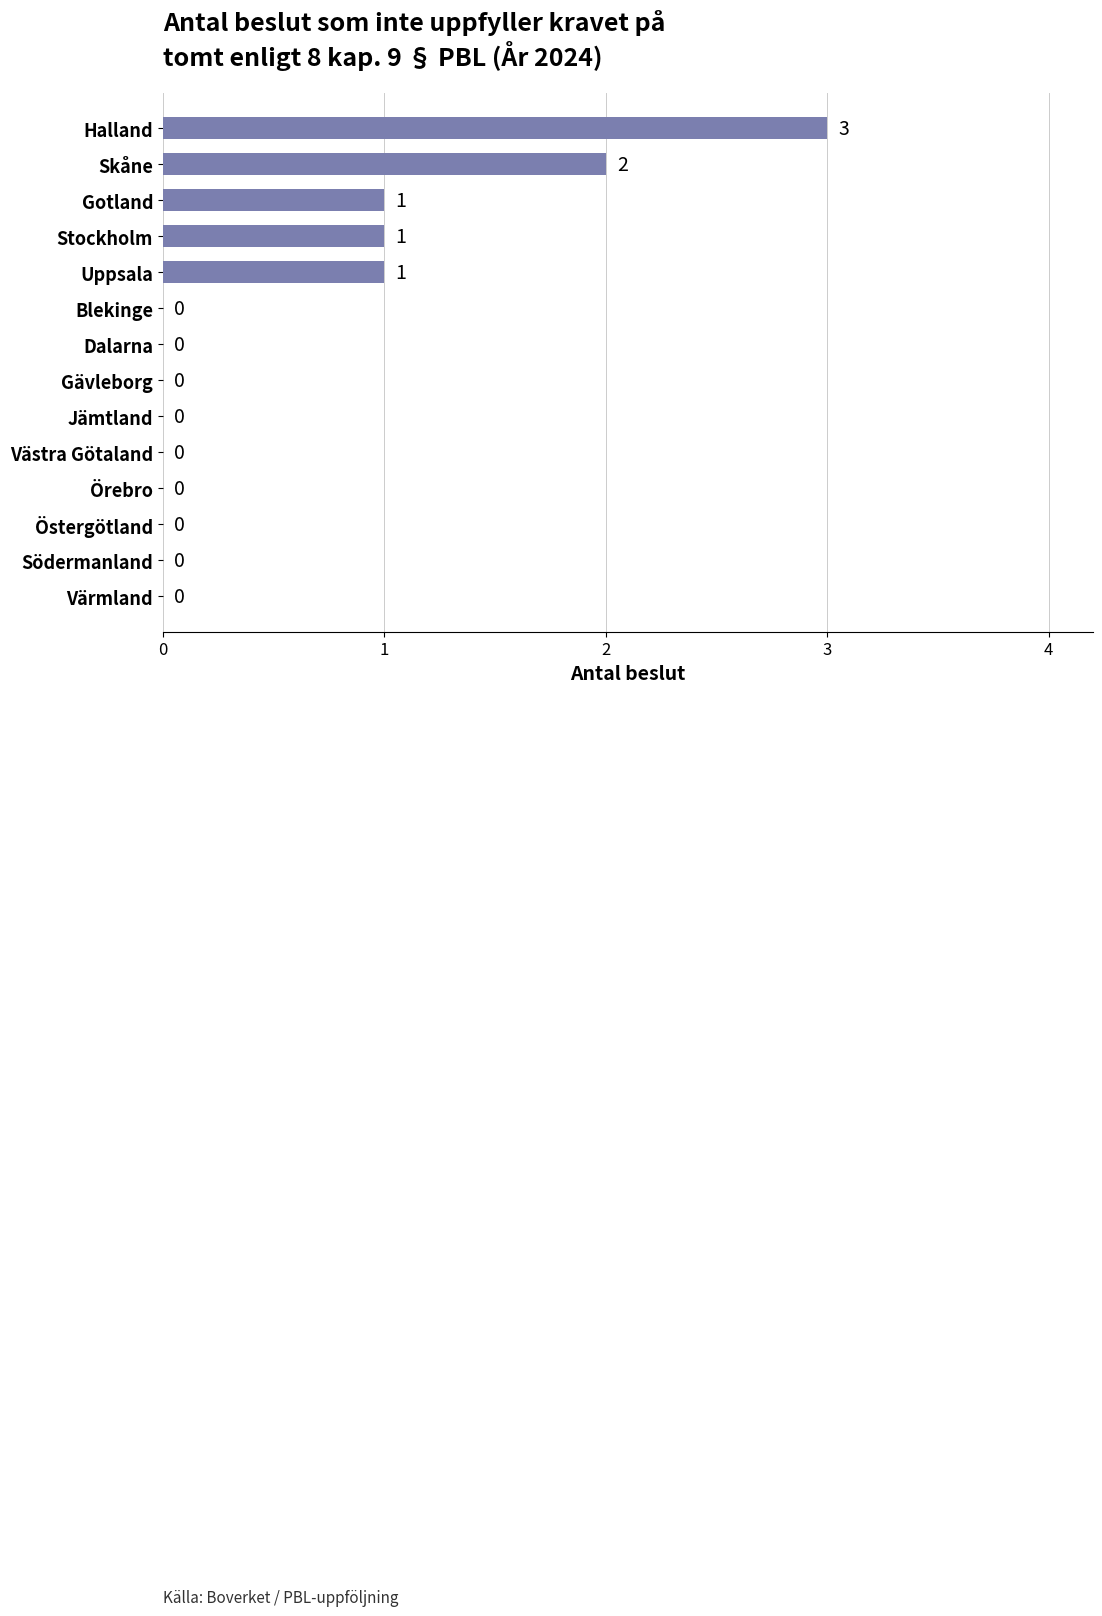

What is the sum of all values?

8